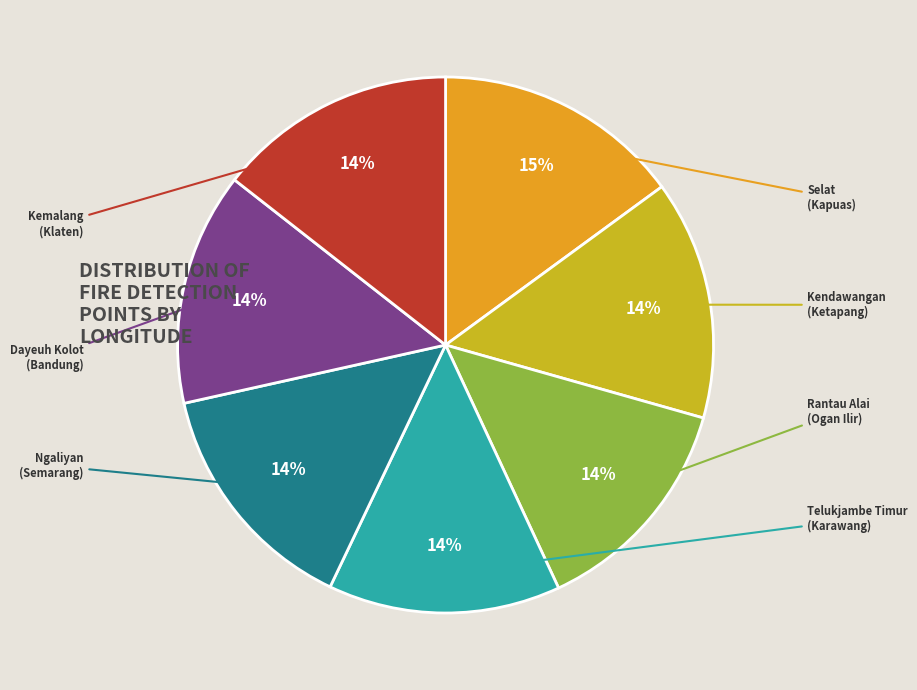

To the nearest percent, what is the average slice percentage?

14%